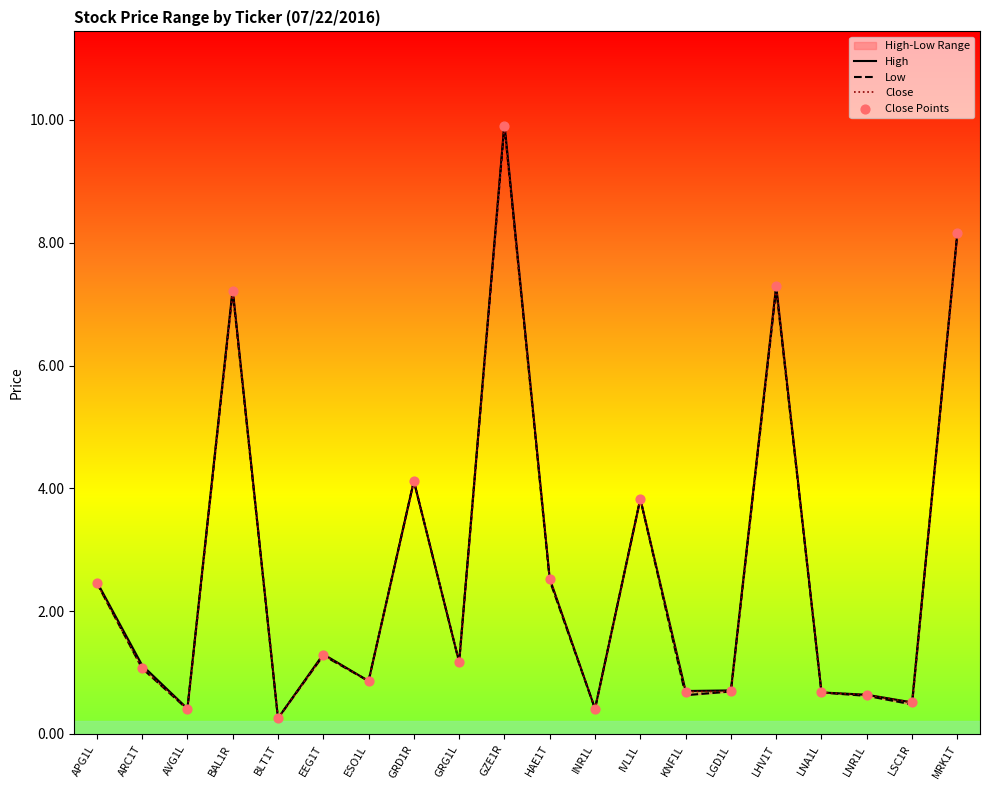

Is the value of Close at INR1L greater than the value of Close Points at IVL1L?

No